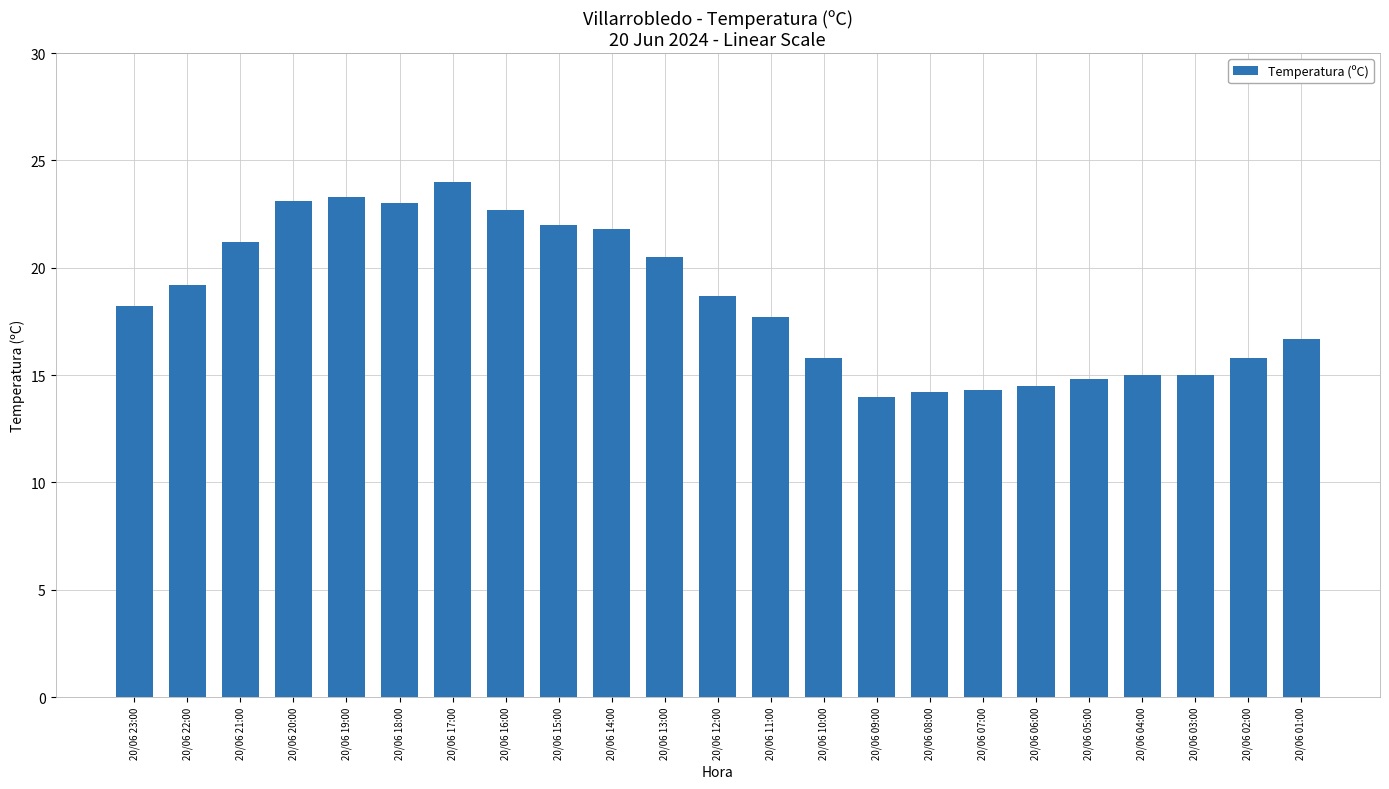

What is the maximum value shown in the chart?

24.0